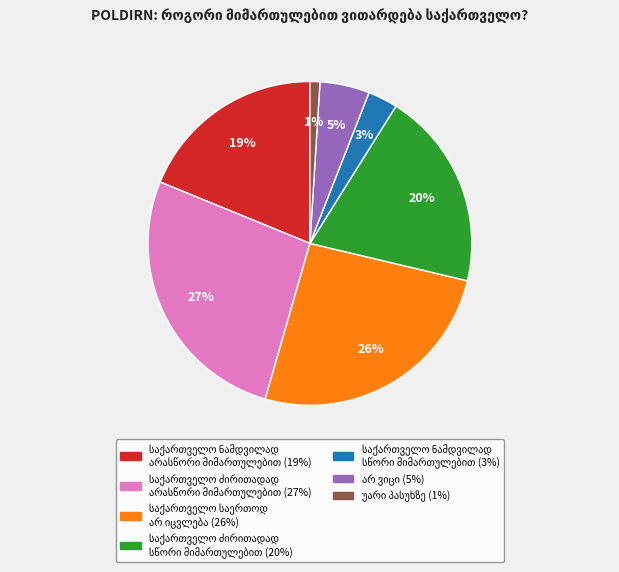

Is there any slice that represents more than half of the pie?

No